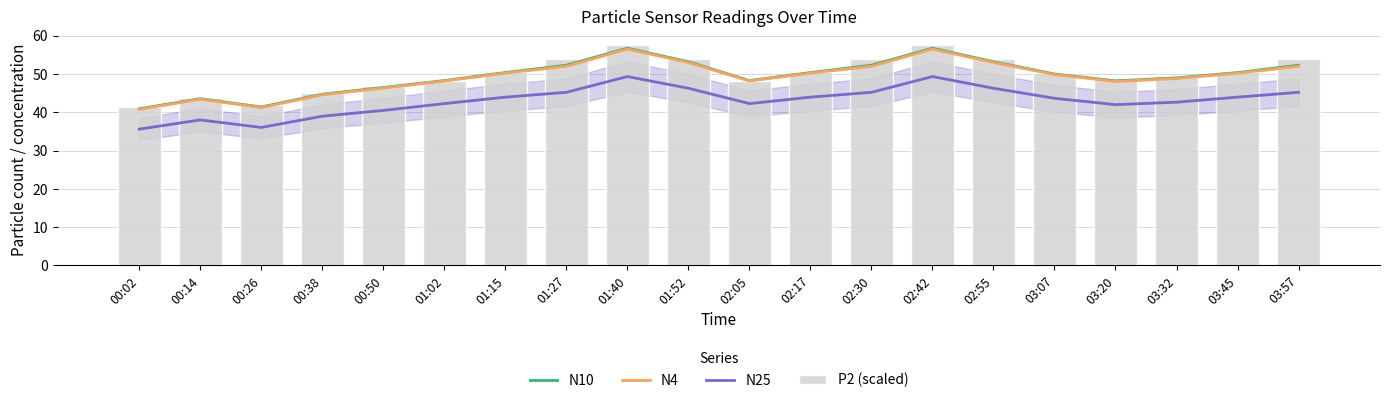

What is the minimum value for N10?

40.9